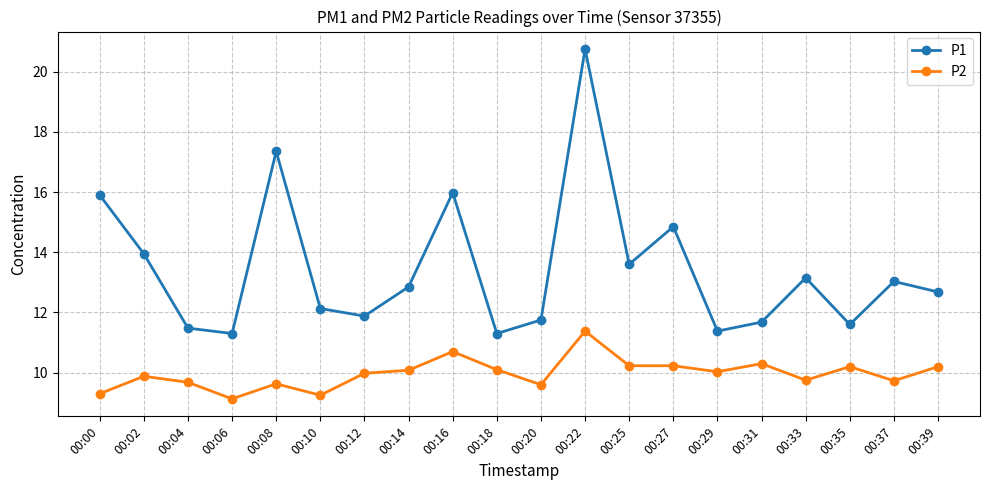

What value does the P1 series have at 00:18?

11.3